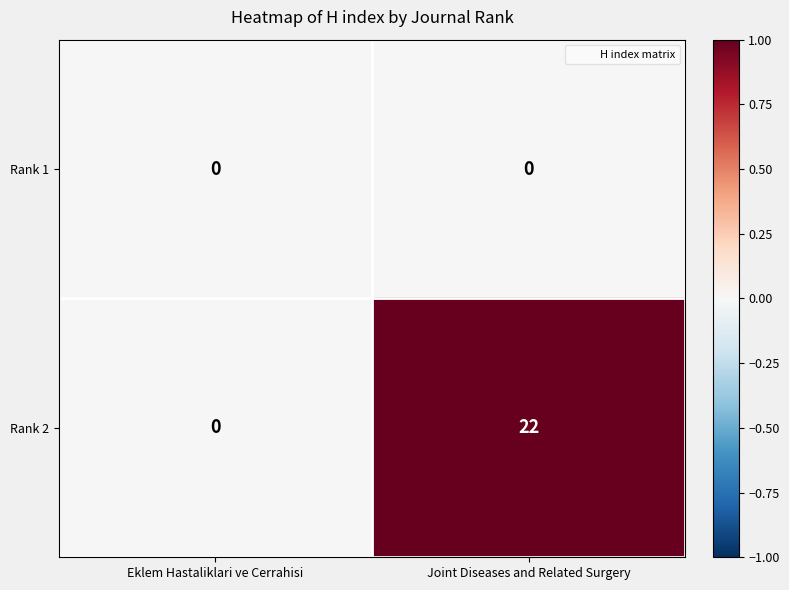

Which series has the largest total across all categories?

Rank 2